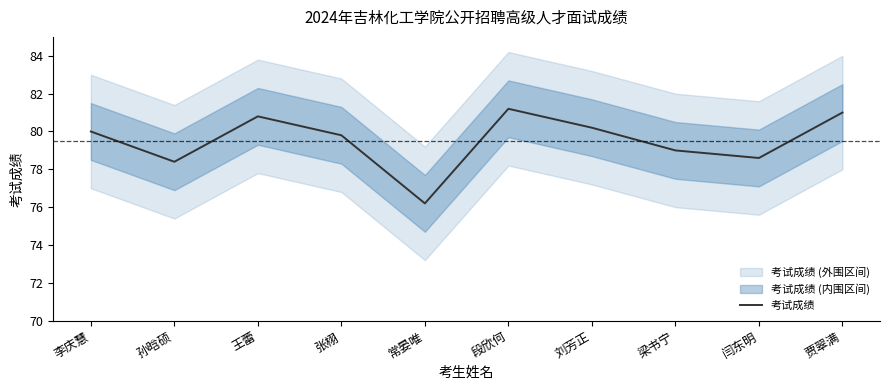

How many interior local peaks (higher than both neighbors) does the data have?

2